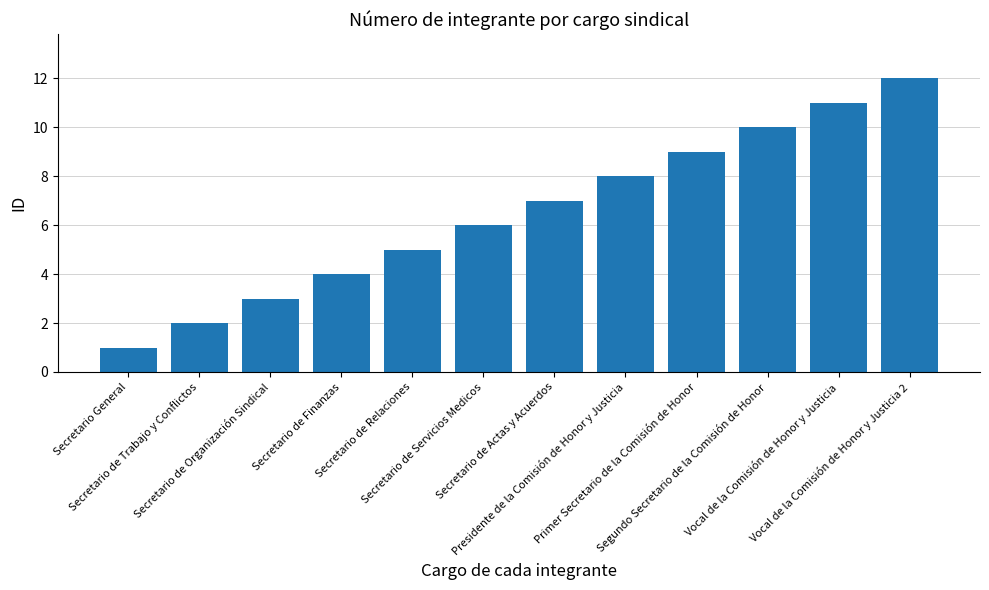

What is the label of the 11th bar from the right?

Secretario de Trabajo y Conflictos